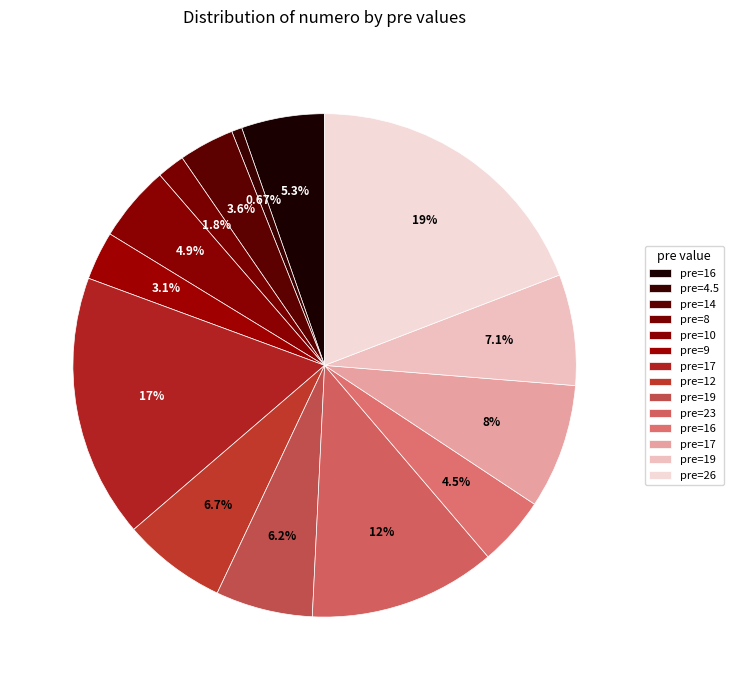

How many segments does this pie chart have?

14